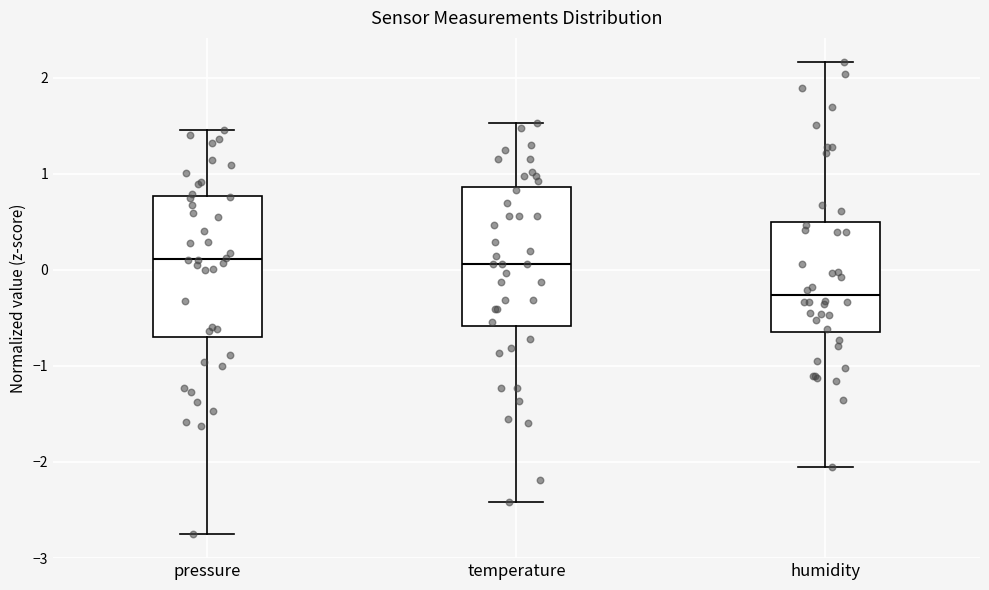

Which box has the lowest median line?

humidity